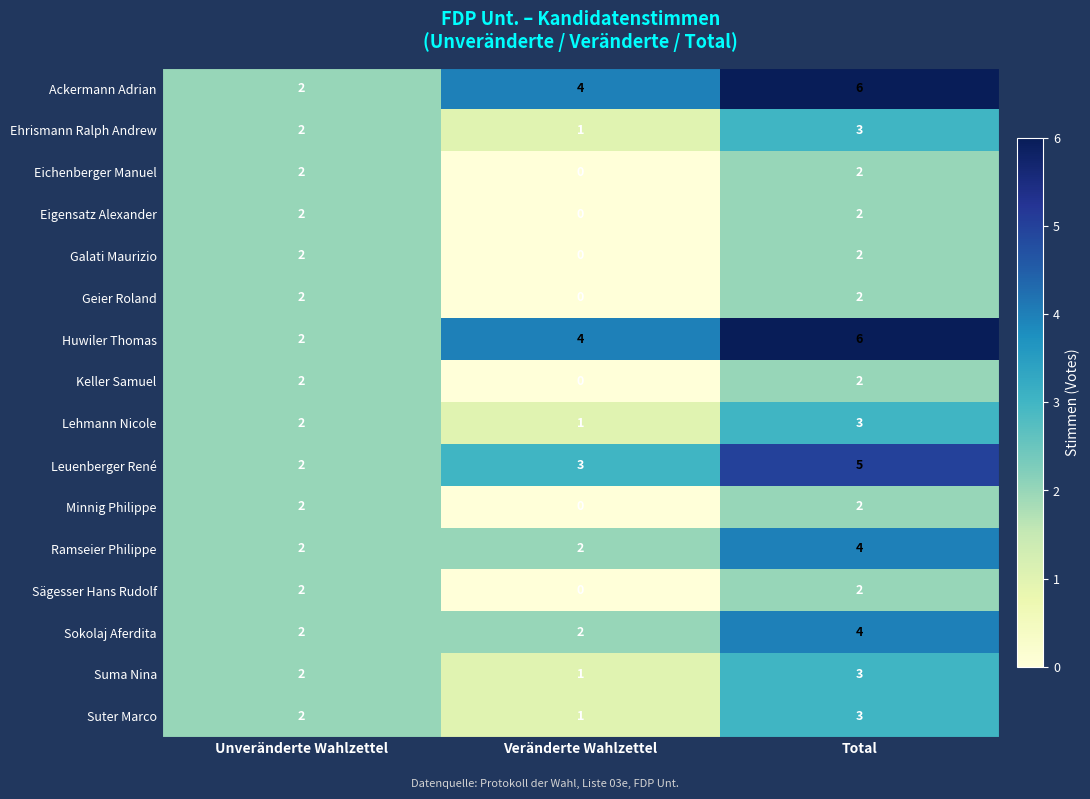

What is the total value across all series at Total?

51